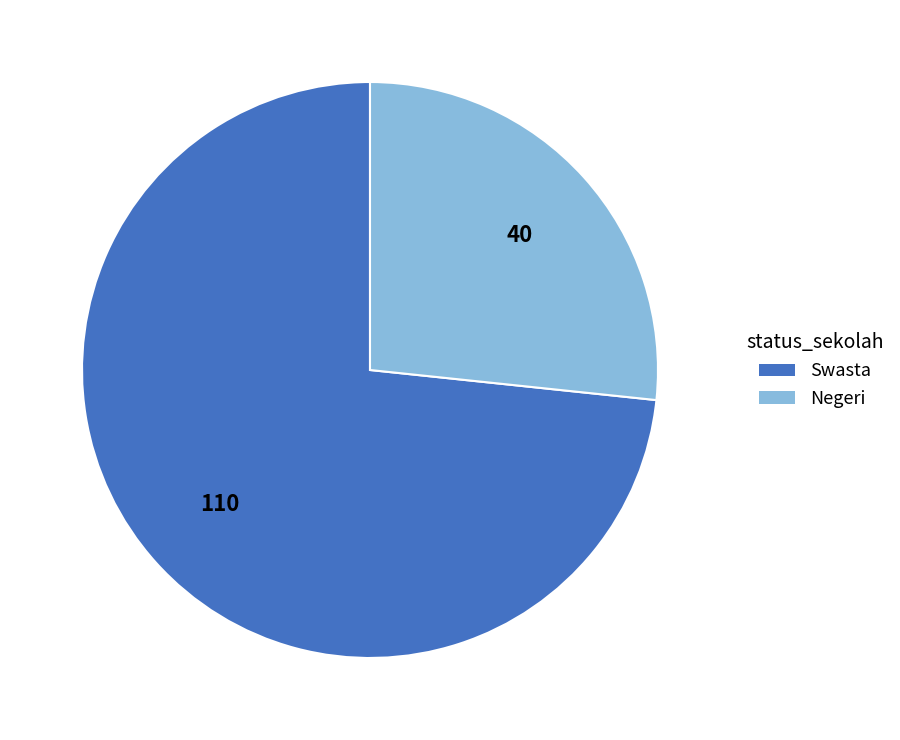

What is the ratio of the value at Negeri to the value at Swasta?

0.4